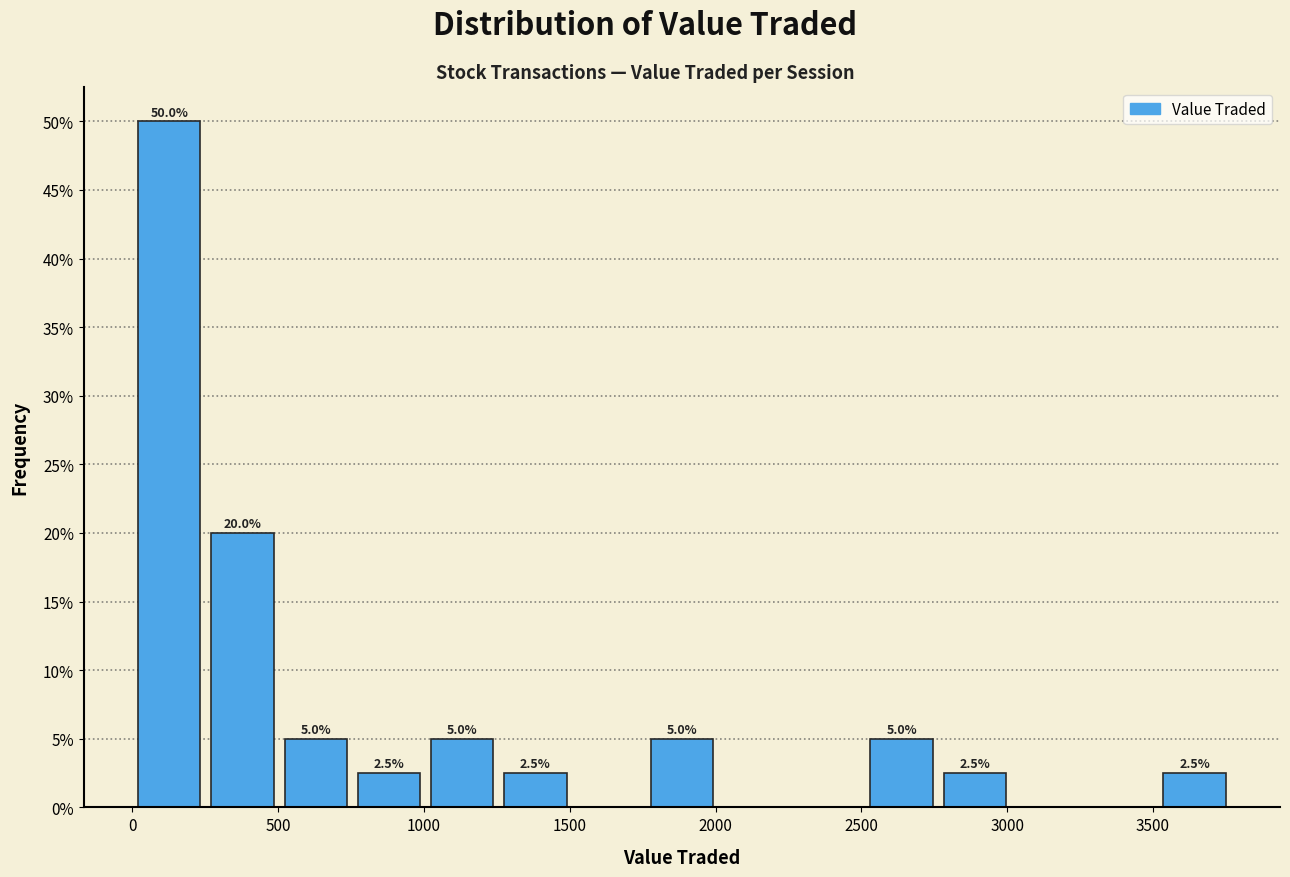

Which range on the x-axis has the tallest bar?

0 to 250